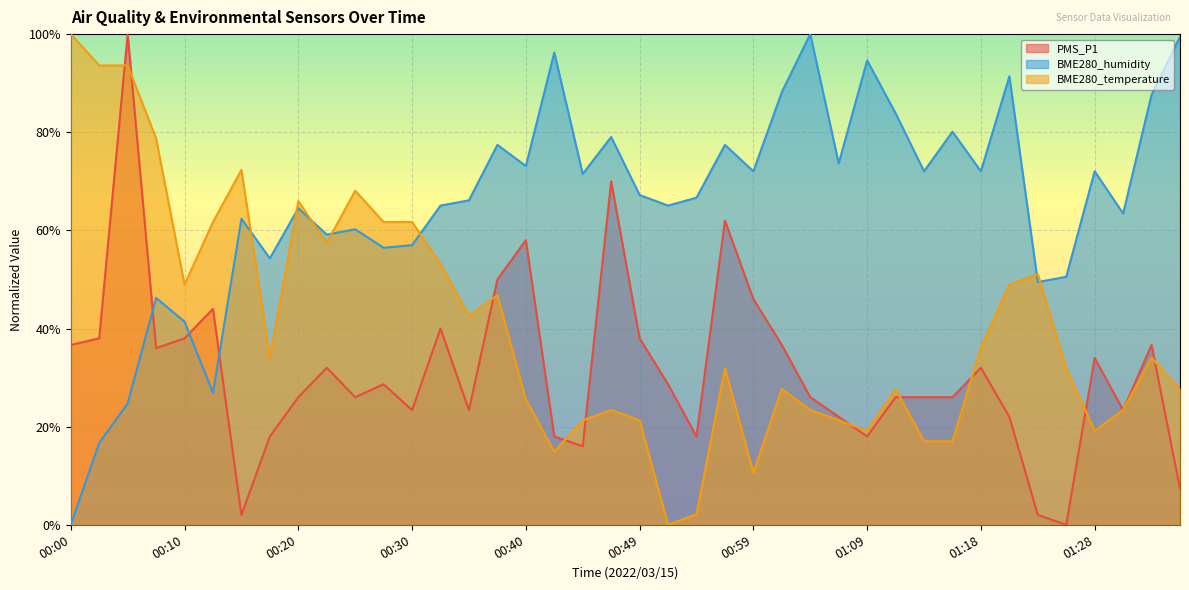

Between 00:57 and 01:28, which series saw the biggest shift?

PMS_P1